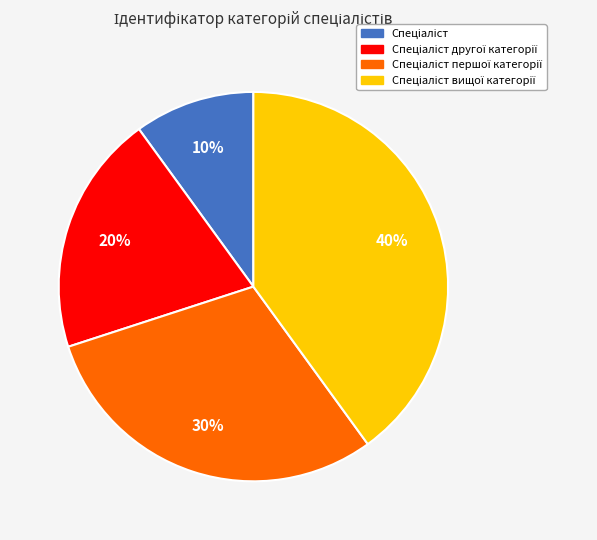

Does any single category account for the majority?

No